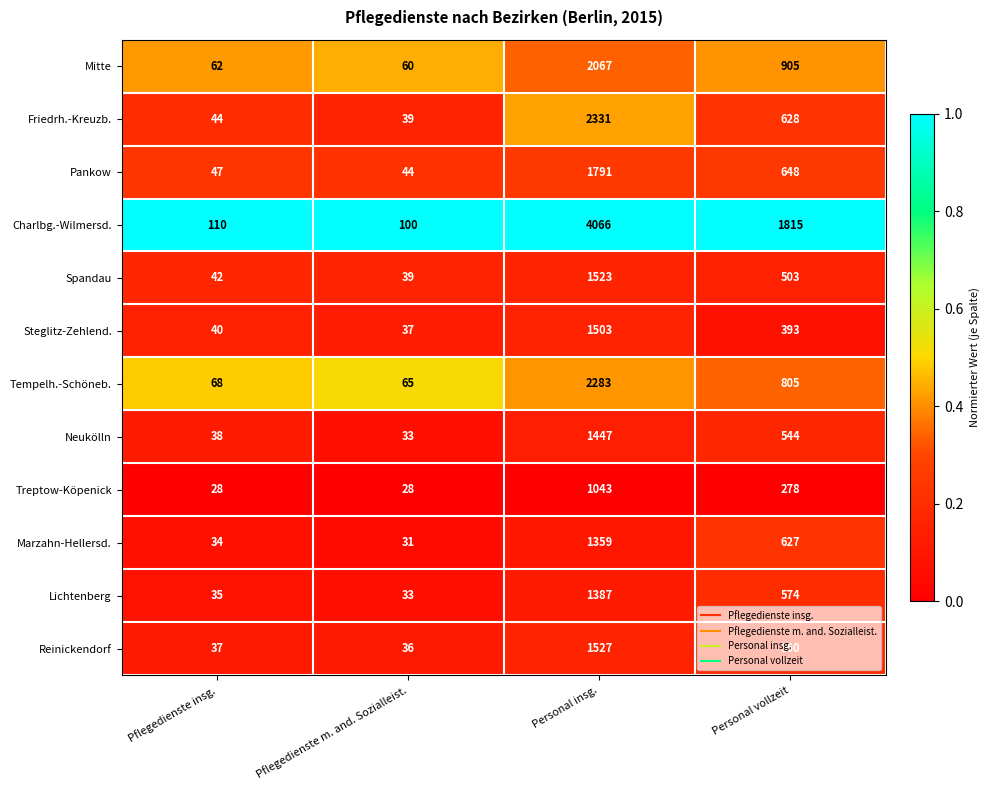

The Treptow-Köpenick series shows 44 at Pflegedienste m. and. Sozialleist.. True or false?

False